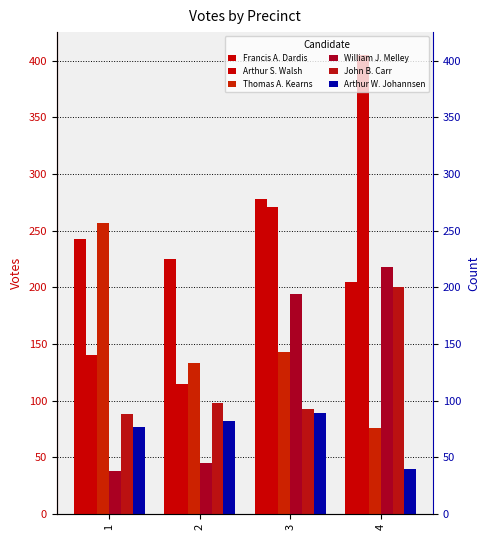

List the labels in order of John B. Carr value, largest first.

4, 2, 3, 1